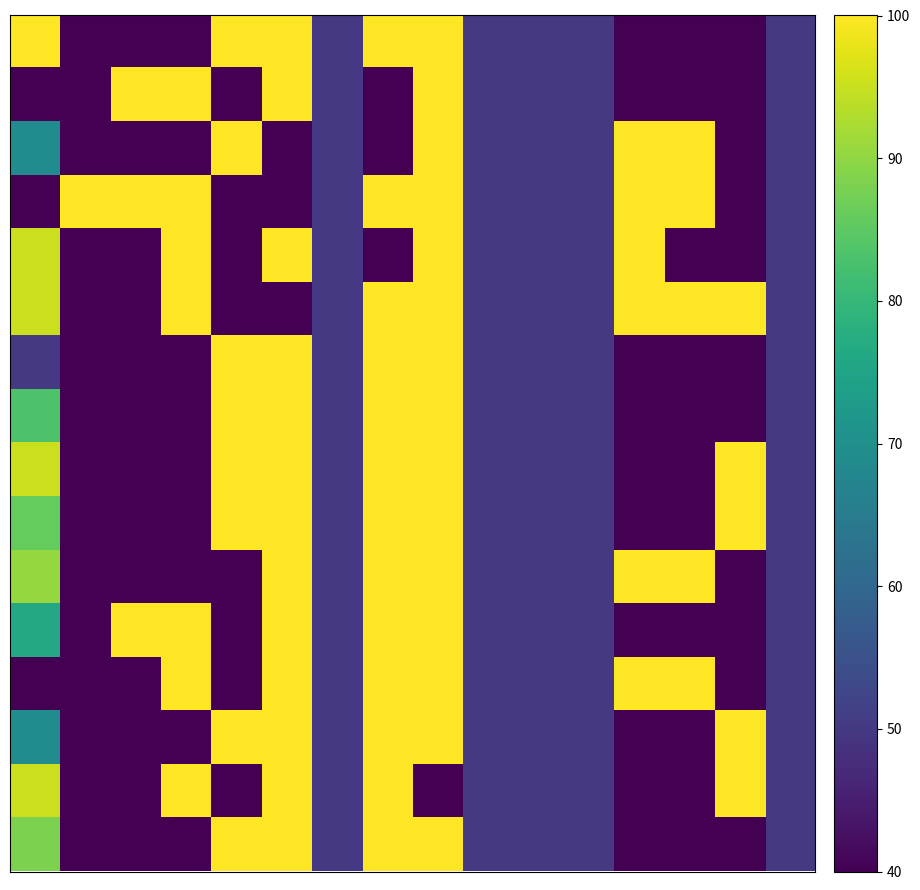

At how many categories does at least one series exceed 43?

16